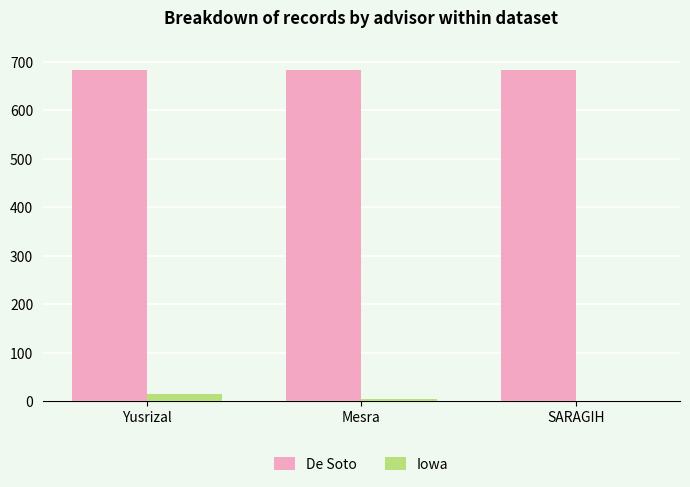

What is the average value of the De Soto series?

683